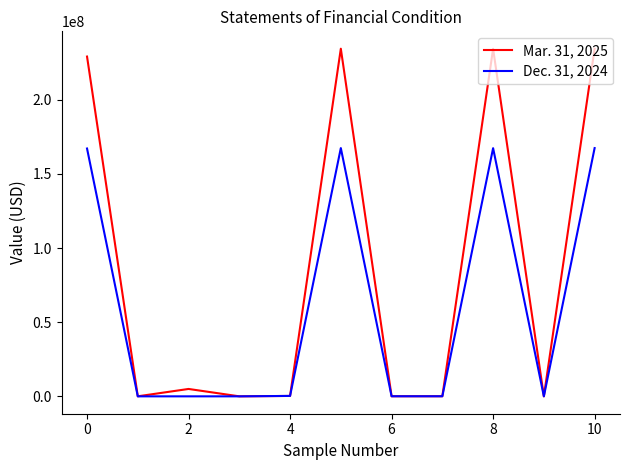

Which series has the largest total across all categories?

Mar. 31, 2025